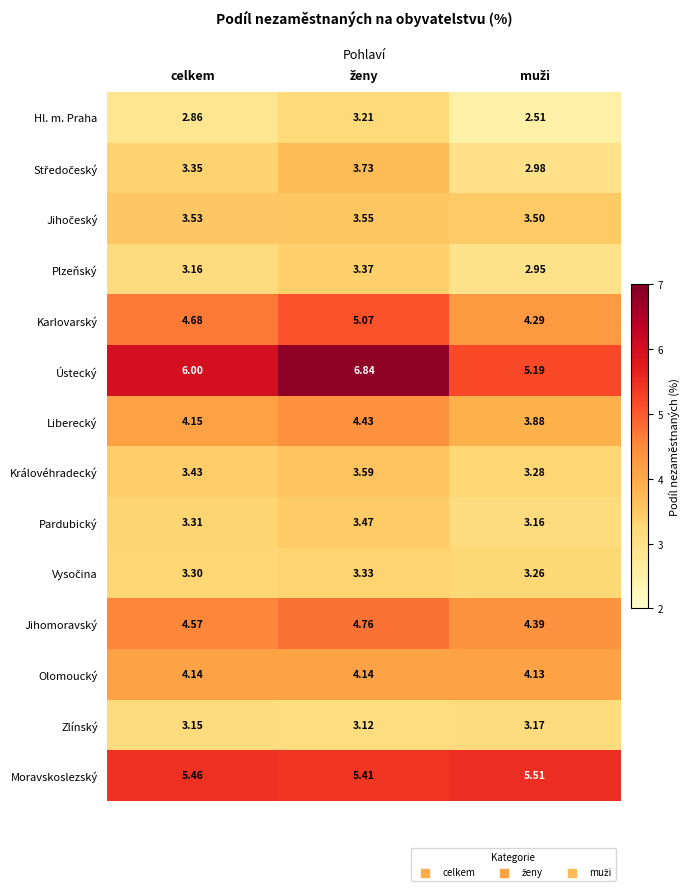

Which series has the largest total across all categories?

Ústecký